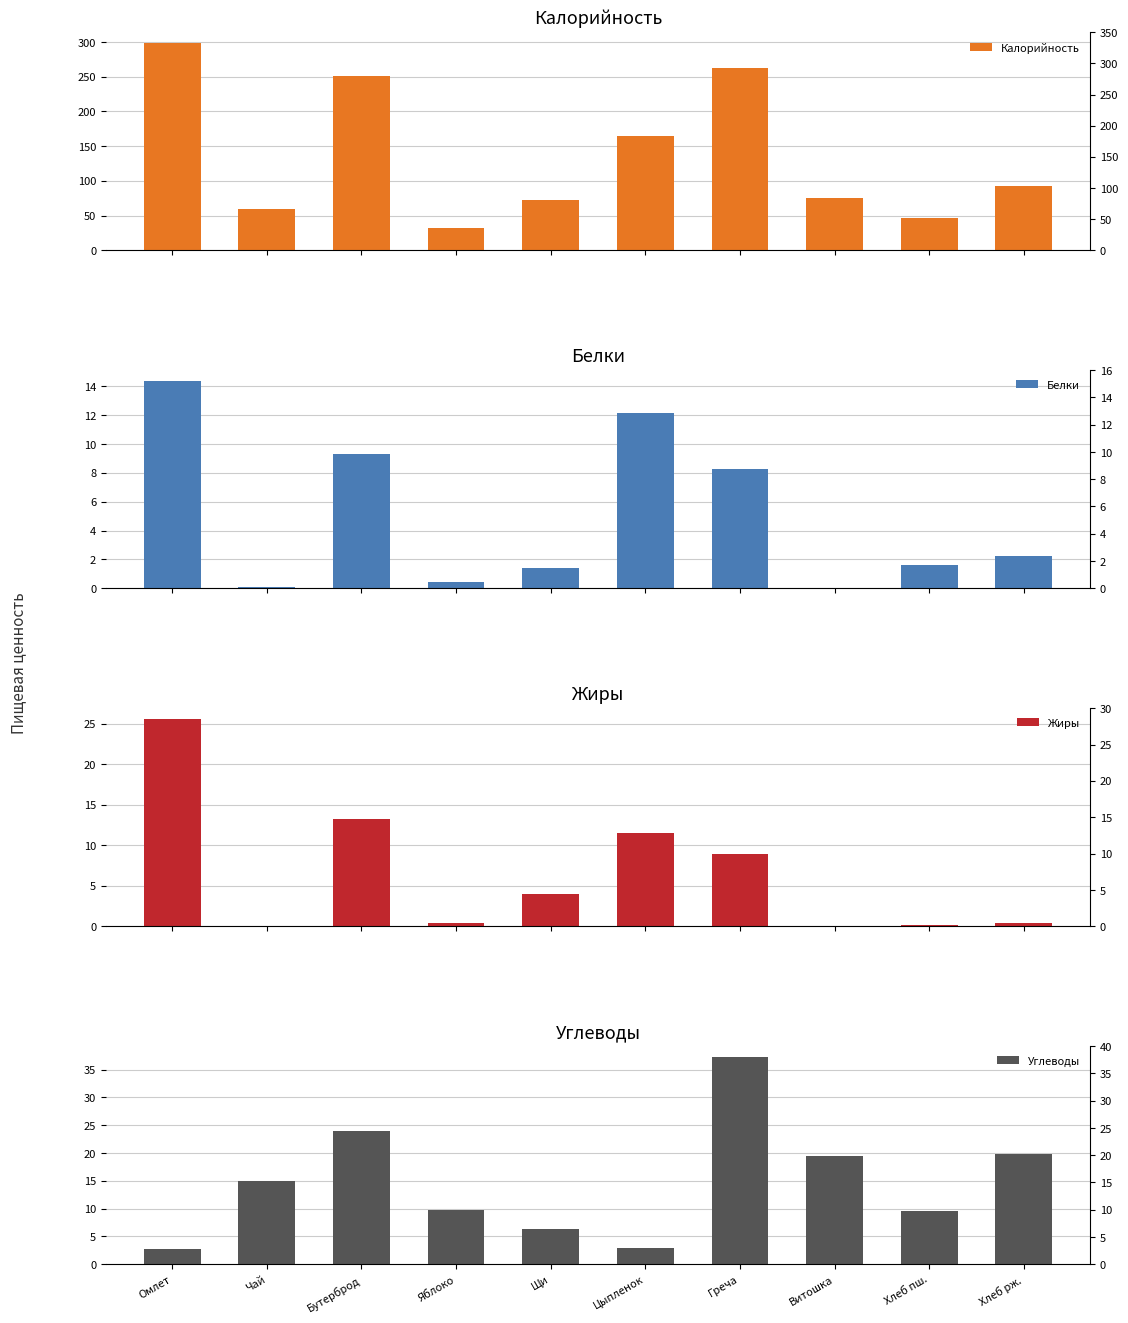

How many bars are there in total?

40